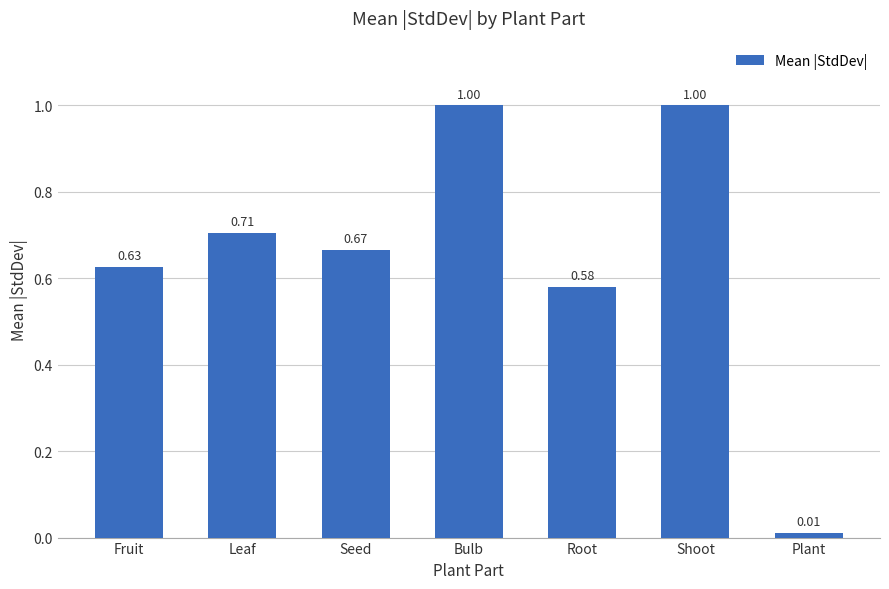

At which label is the value closest to 0?

Plant